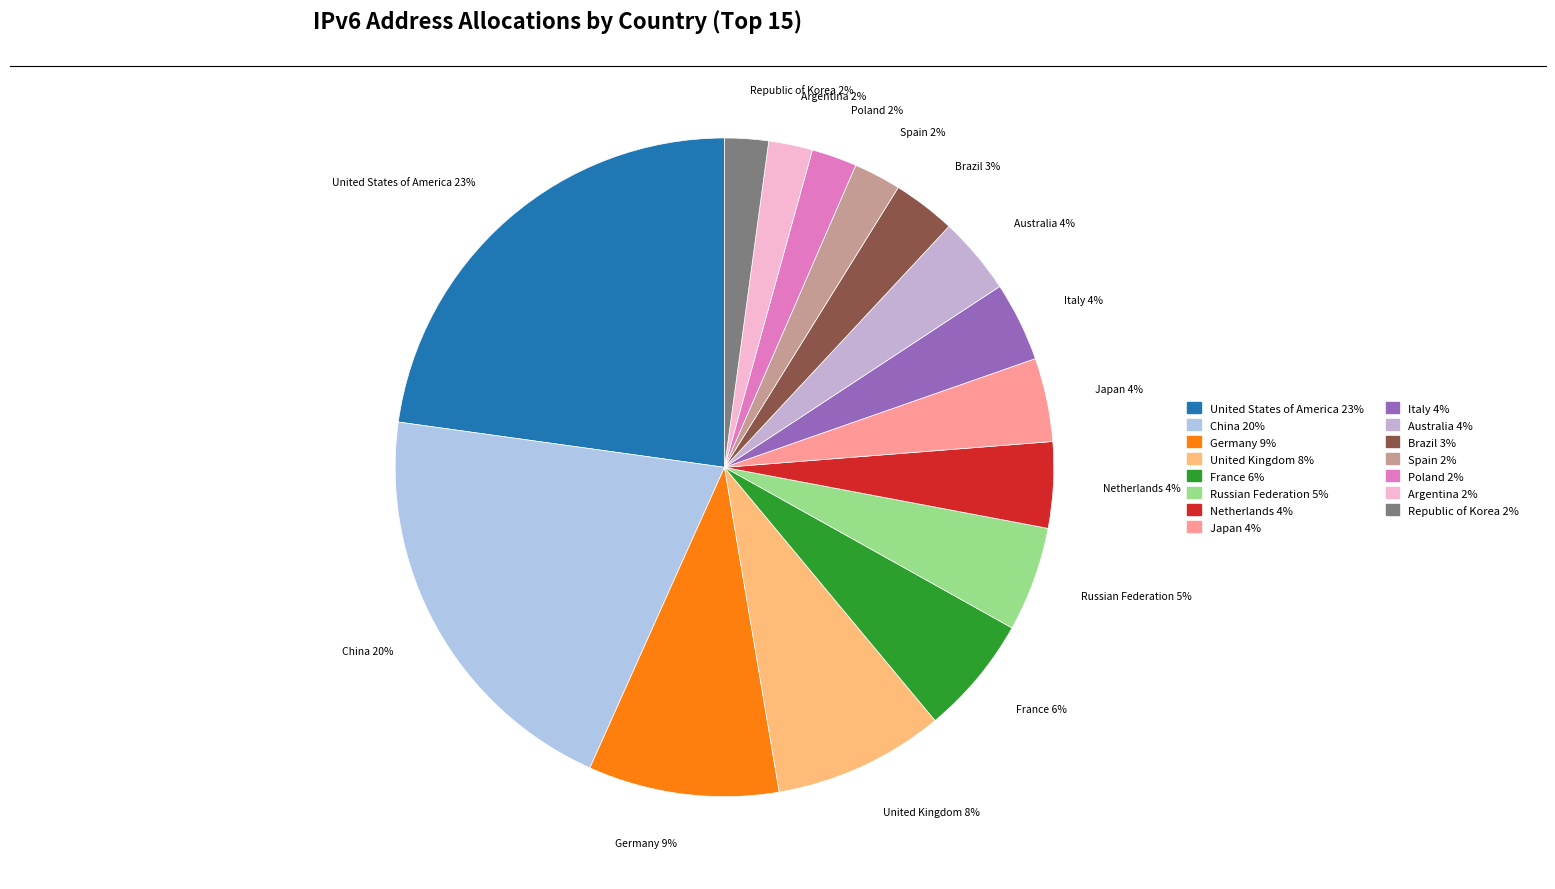

How many slices are in this pie chart?

15